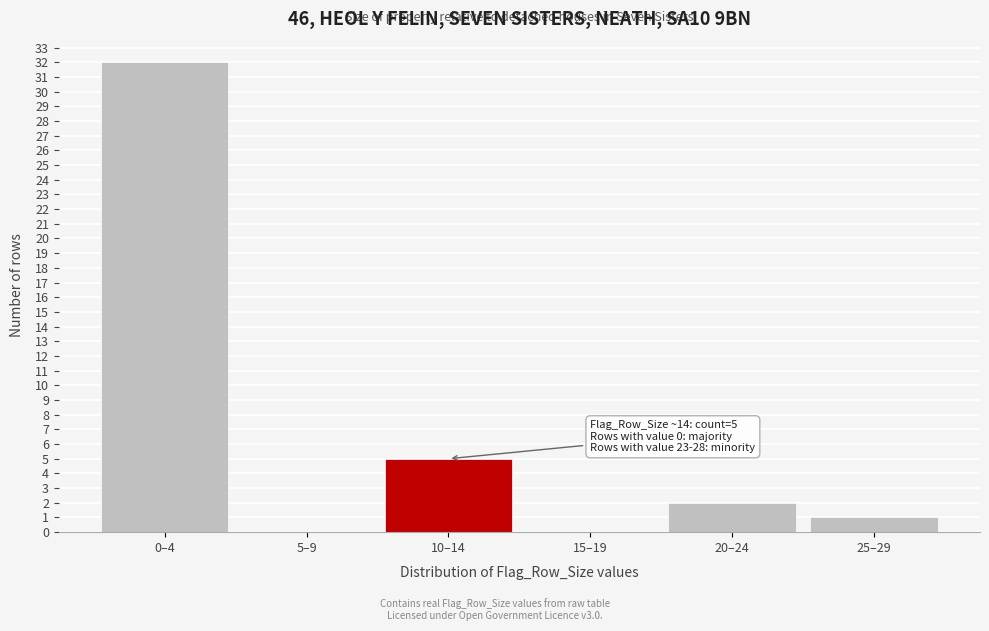

Reading right to left, list all the values displayed in this chart.

25–29=1	20–24=2	15–19=0	10–14=5	5–9=0	0–4=32